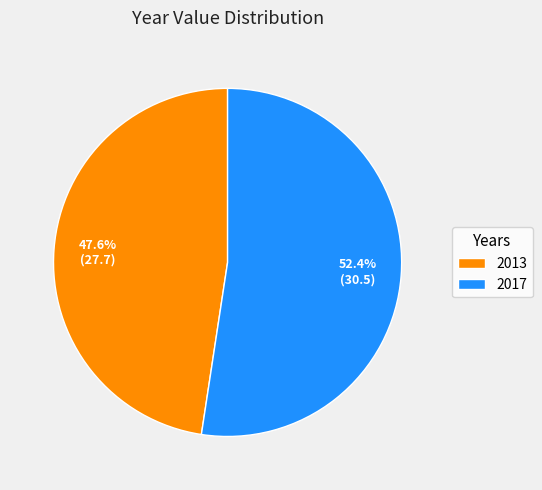

What percentage is the 2017 slice, to the nearest percent?

52%